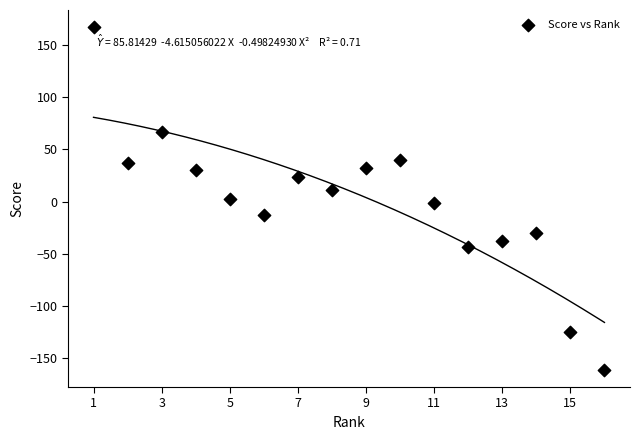

What is the range of Y values (max minus min)?

328